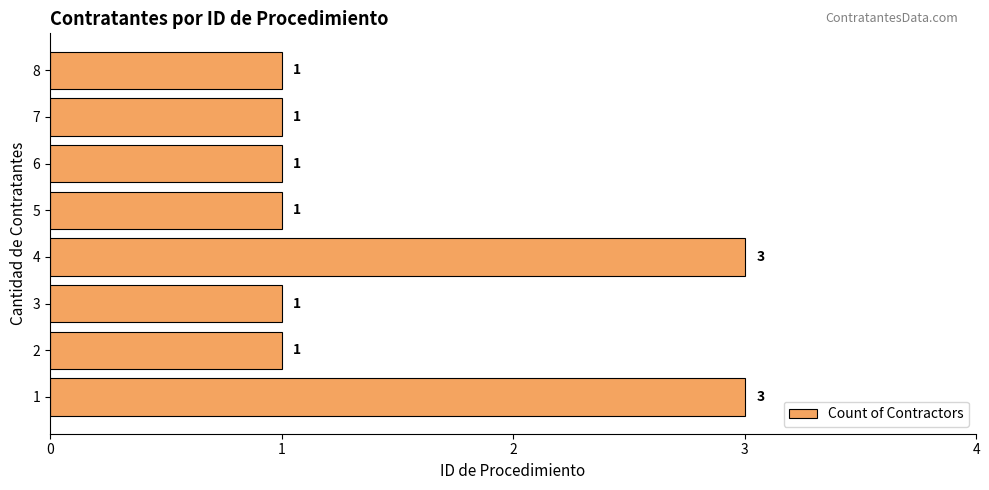

What is the maximum value shown in the chart?

3